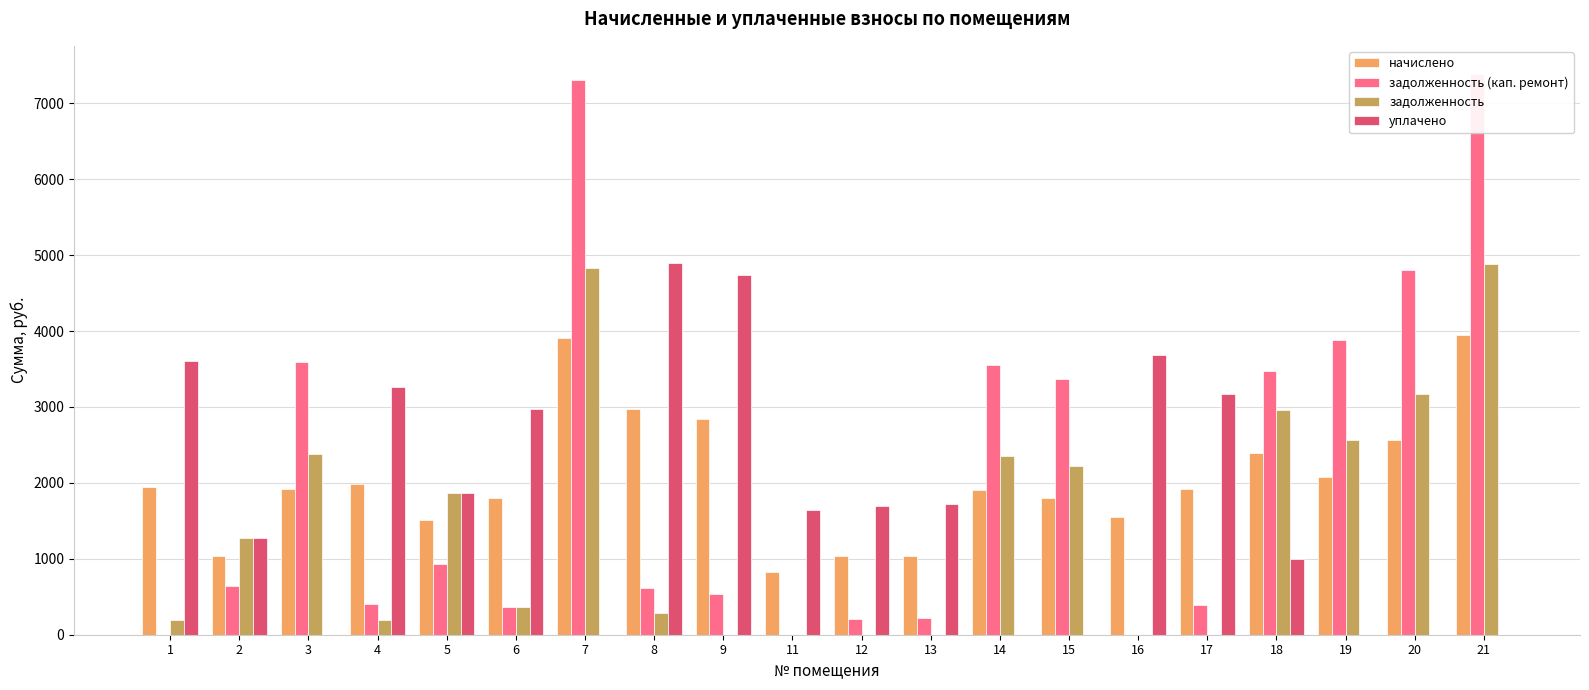

What is the value of the задолженность (кап. ремонт) bar at the 18th from the left?

3879.3